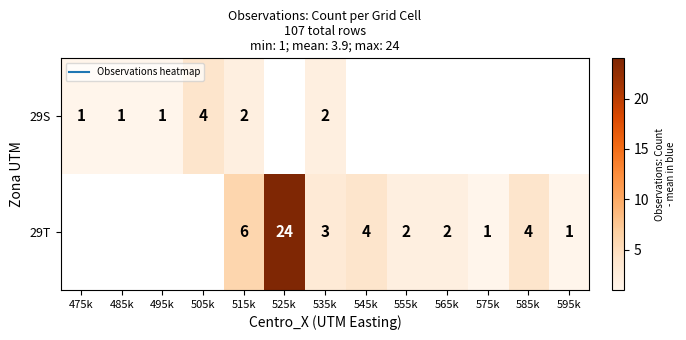

What is the total value across all series at 515k?

8